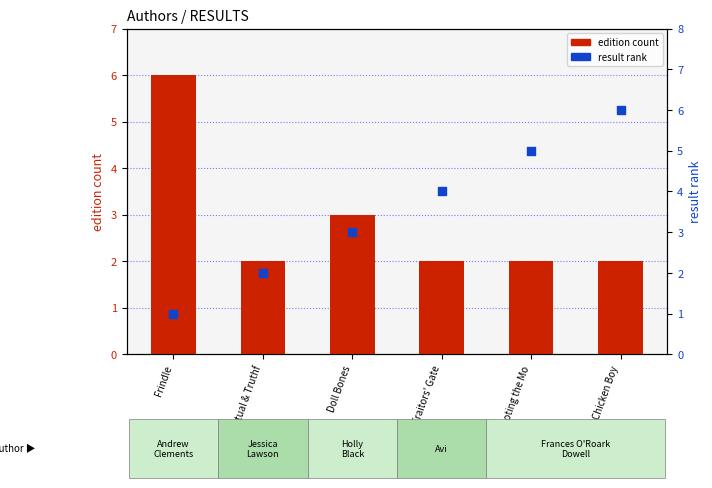

Which series has the largest total across all categories?

result rank